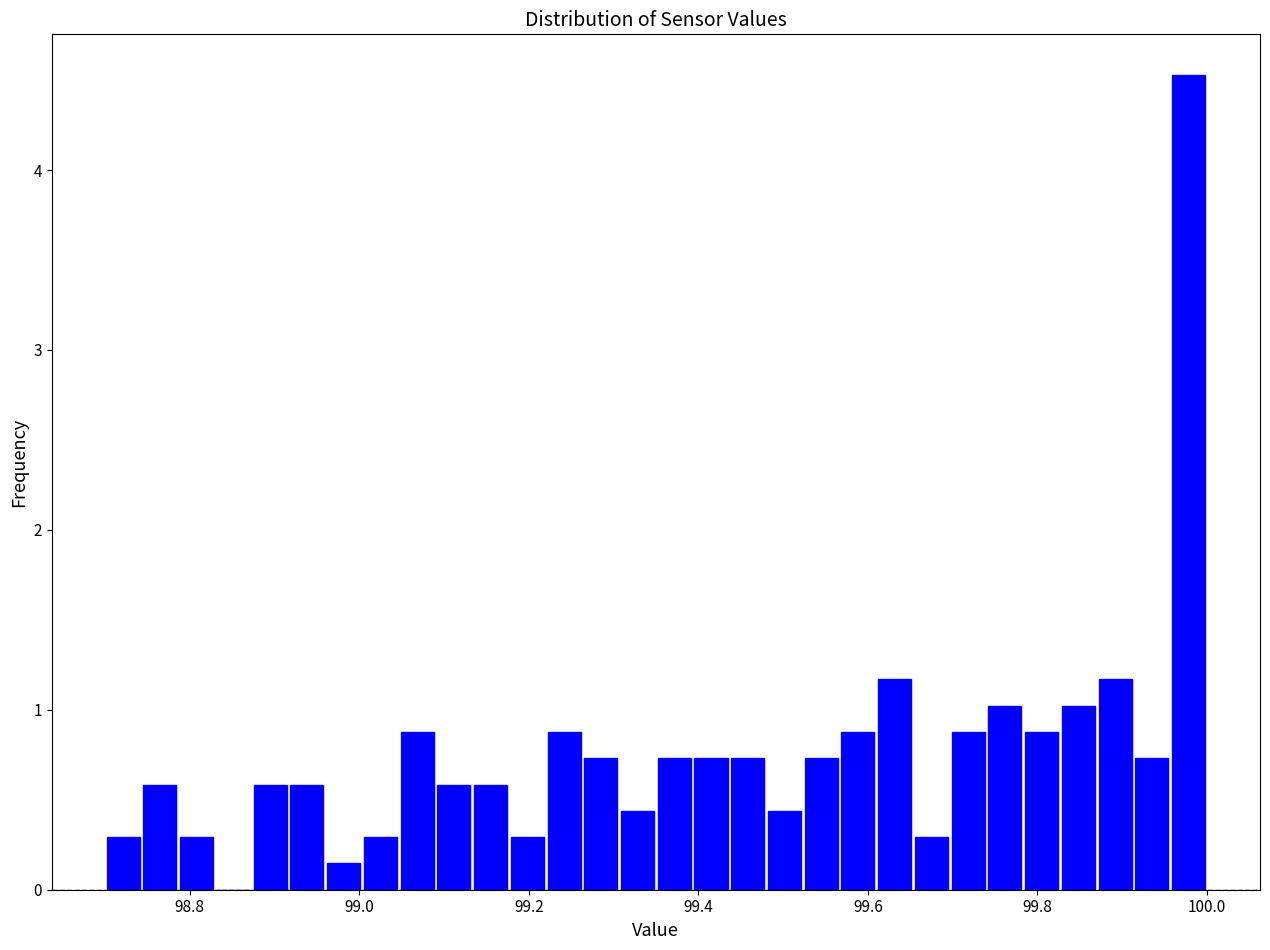

Around what value on the x-axis is the tallest bar? Give the approximate position of its centre, as read against the axis.

99.98